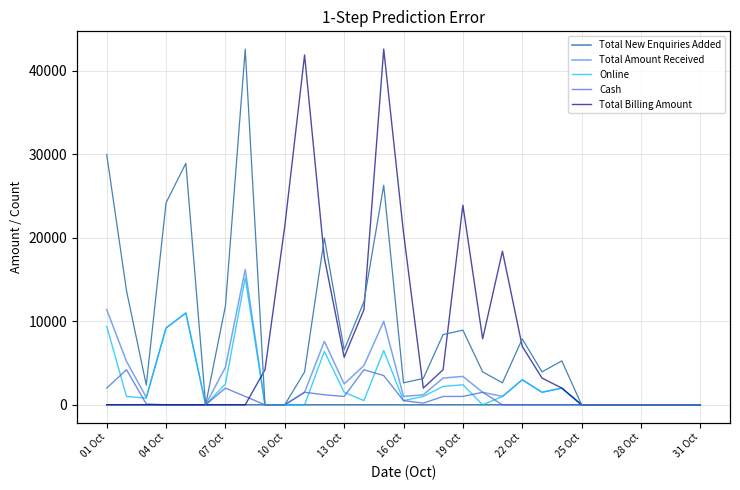

How many data points in Total Billing Amount are above 2000?

14